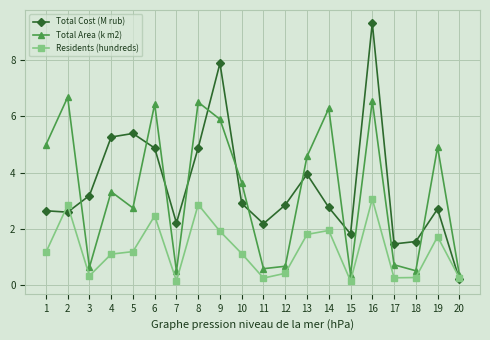

What is the value of the Residents (hundreds) point at the 18th from the left?

0.3